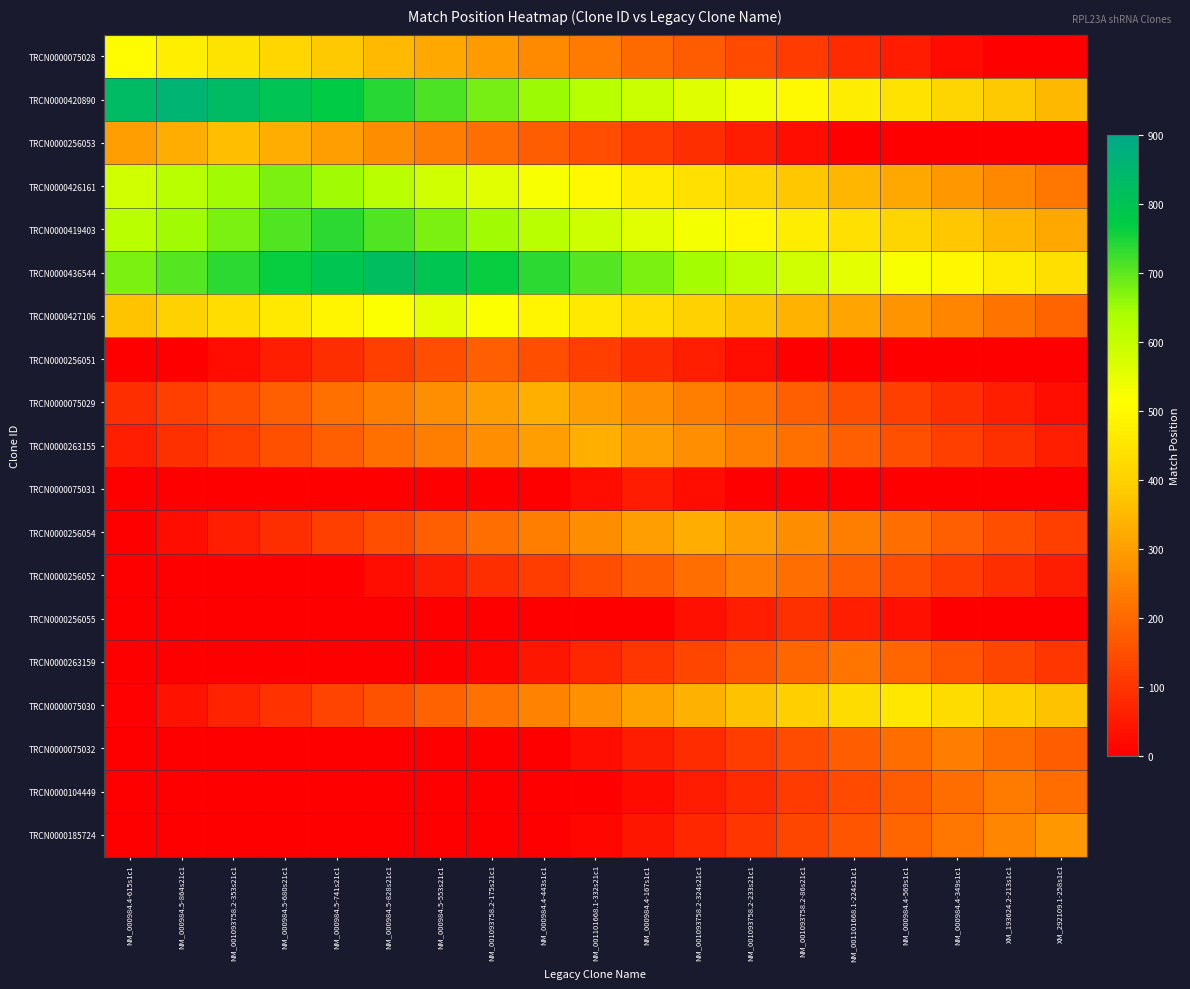

At how many categories does at least one series exceed 115?

19